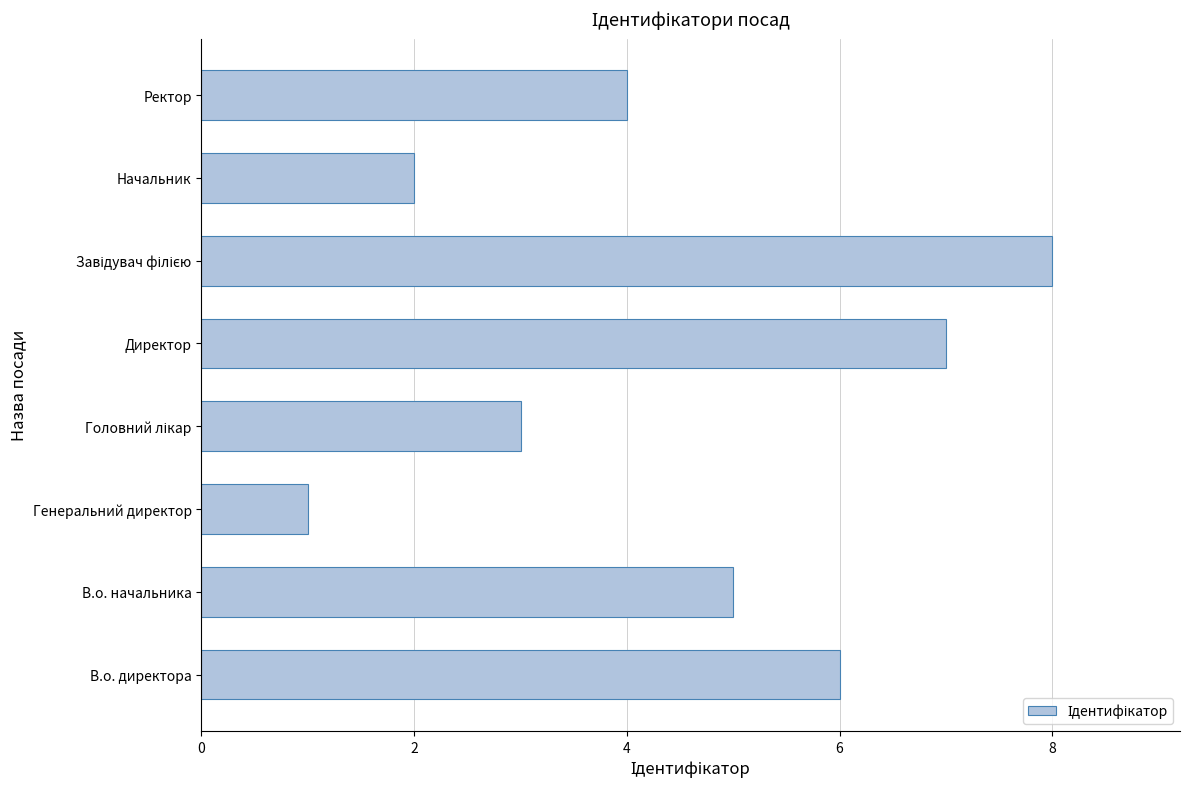

What is the smallest value displayed?

1